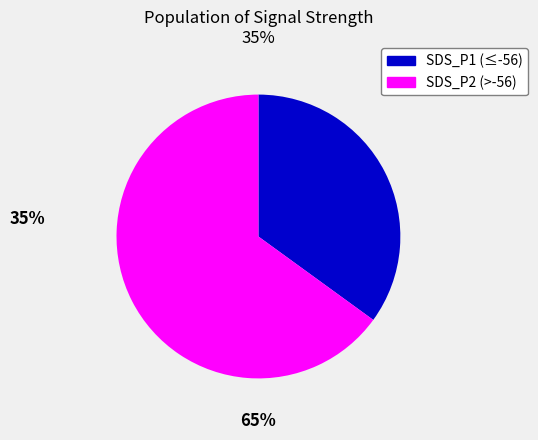

Is there any slice that represents more than half of the pie?

Yes